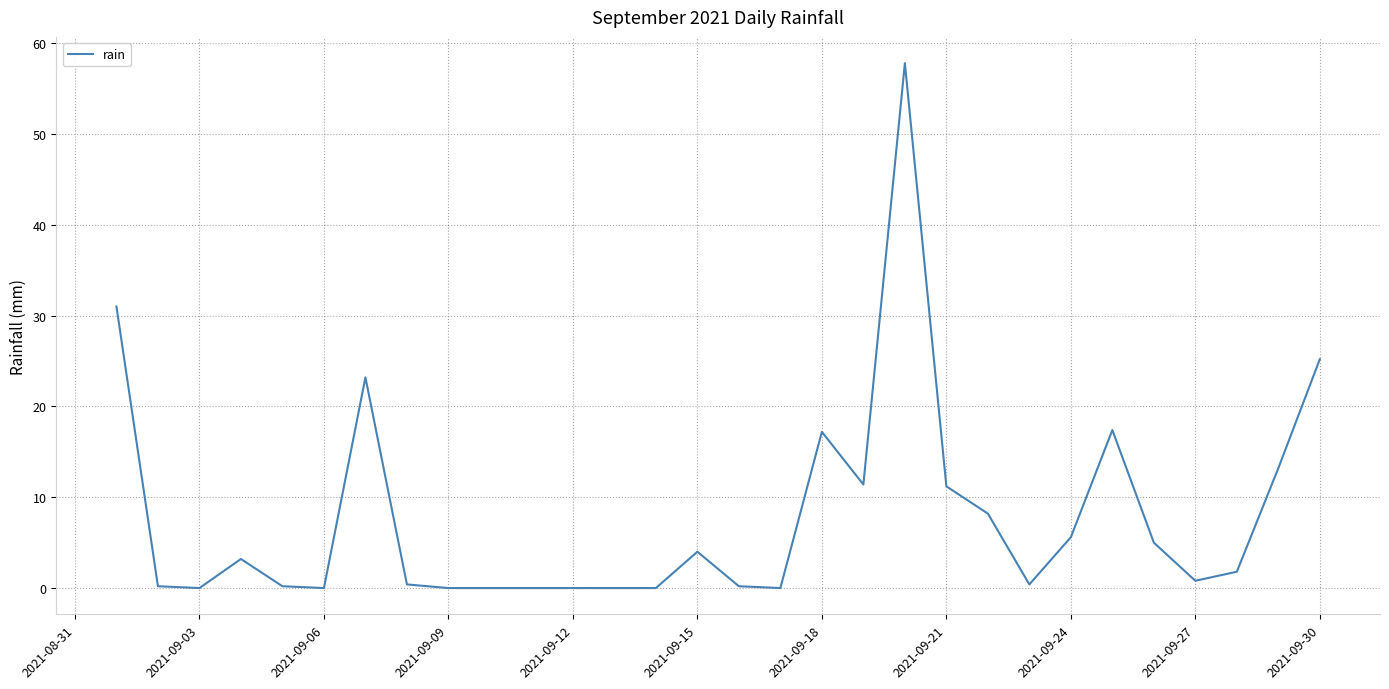

What is the difference between the maximum and minimum values?

57.8